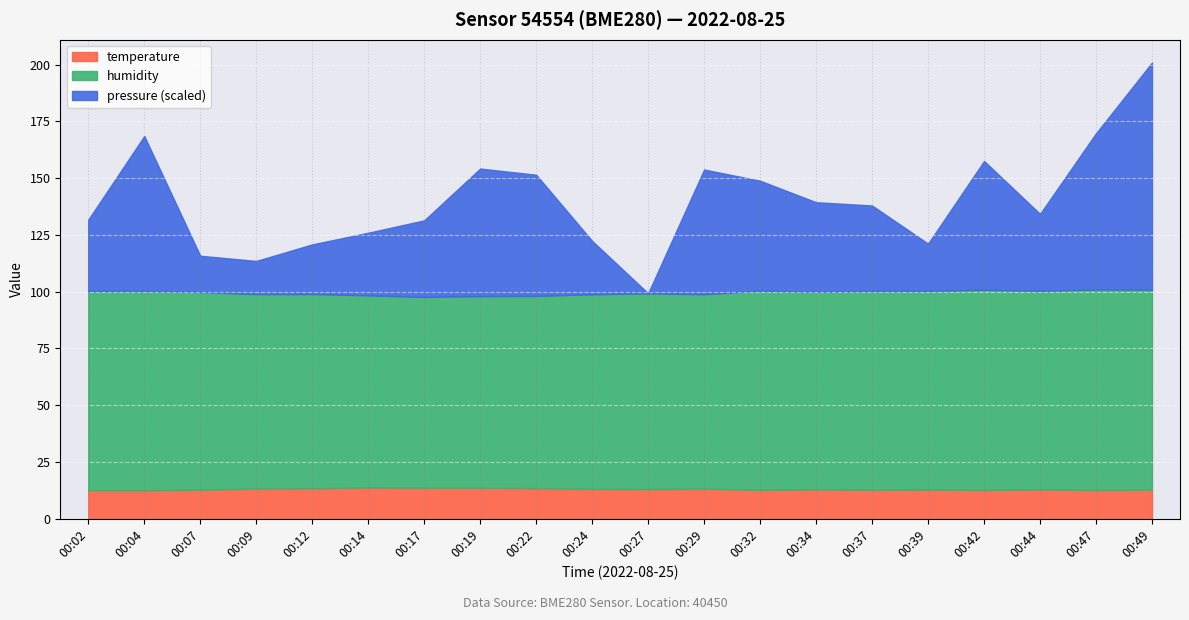

At which category does humidity reach its first local valley?

00:17